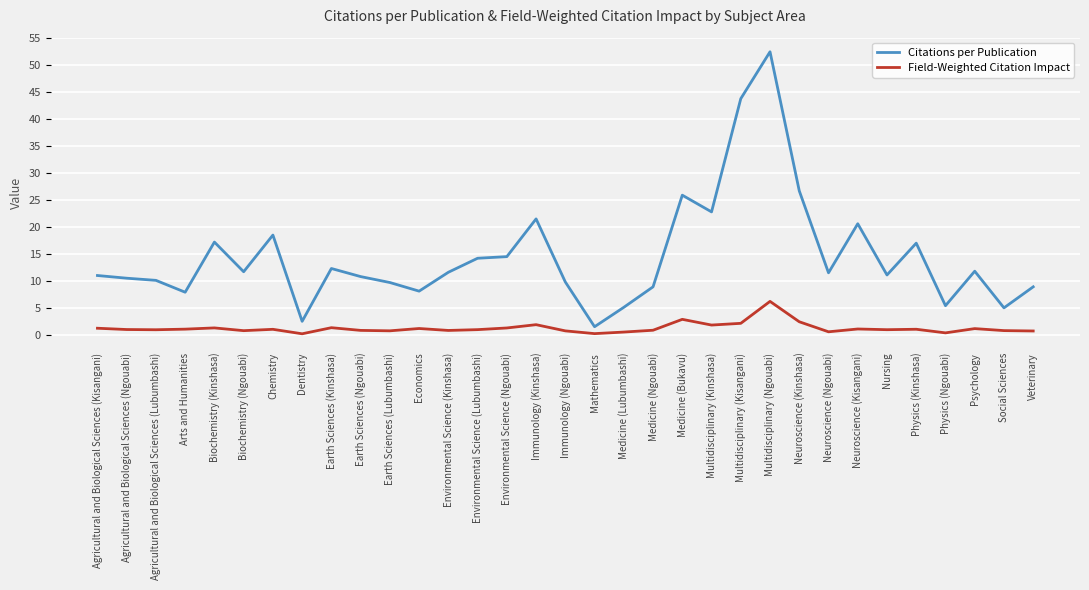

List the series in order of their overall mean, lowest first.

Field-Weighted Citation Impact, Citations per Publication